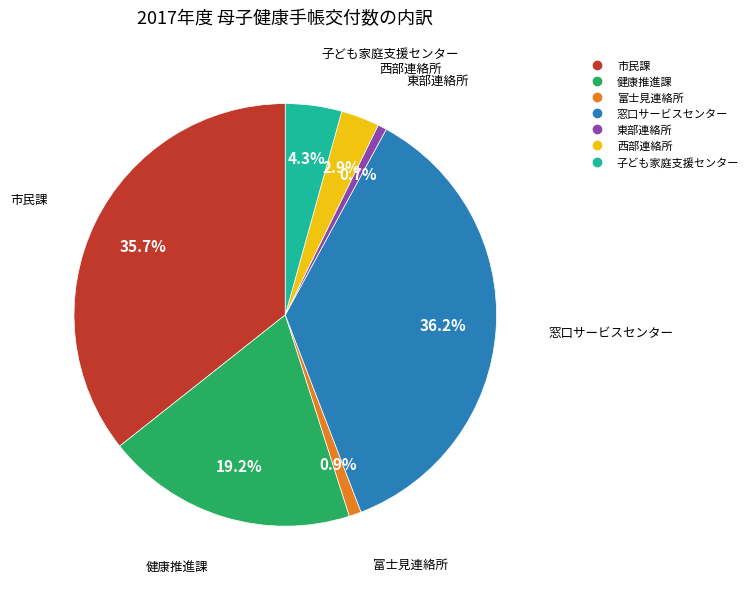

To the nearest percent, what is the combined percentage of 東部連絡所 and 子ども家庭支援センター?

5%